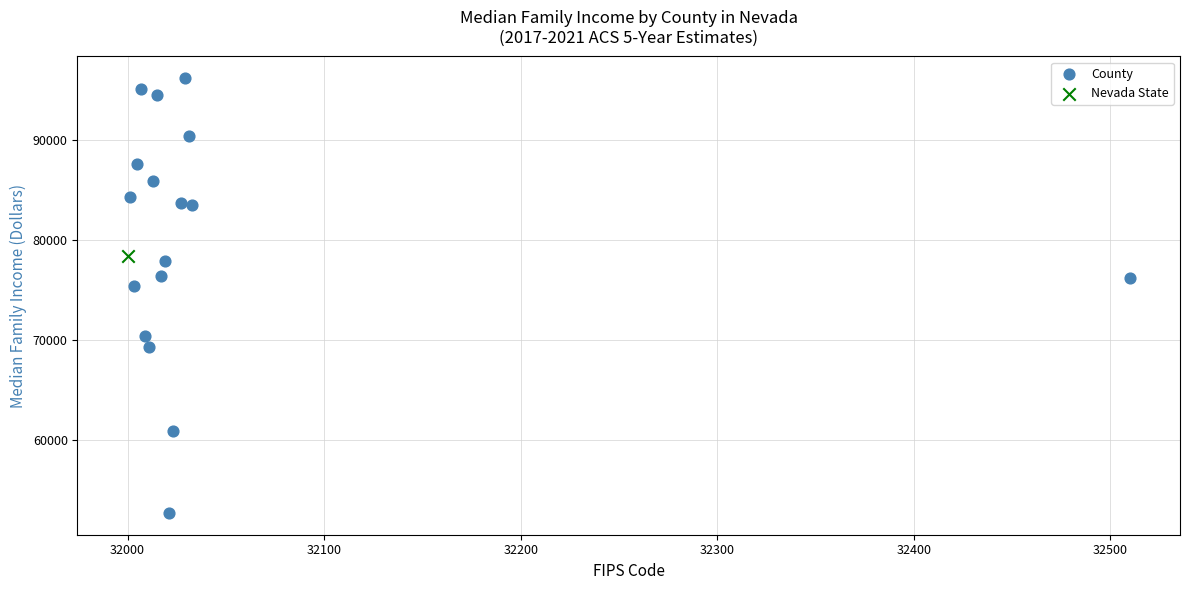

What are all the series names shown in the legend?

County, Nevada State